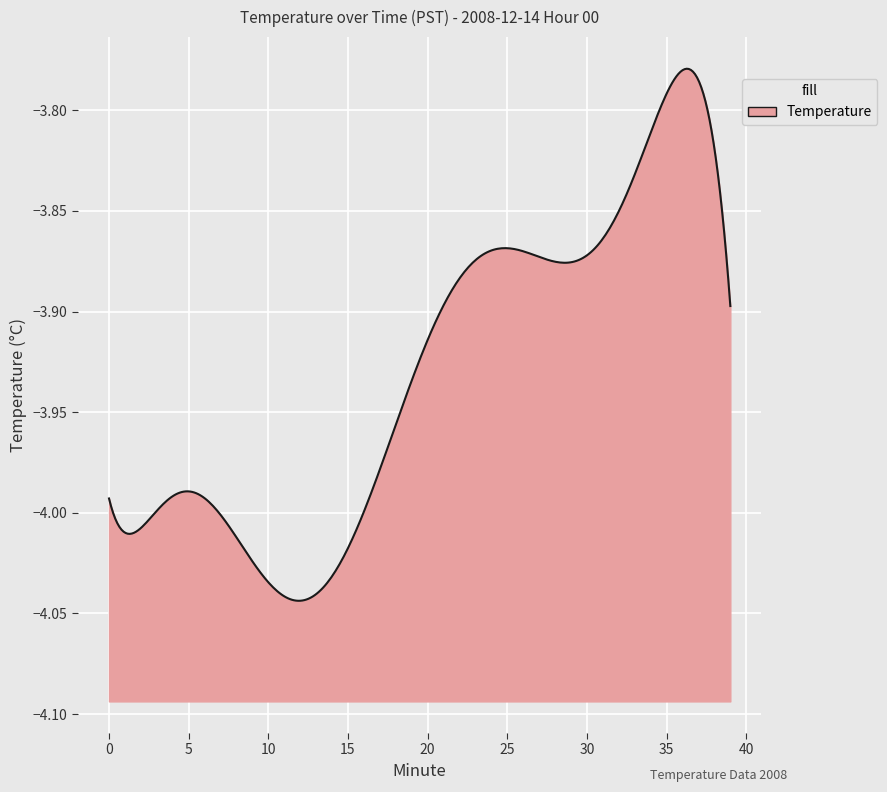

Which category has the lowest value across all series?

11